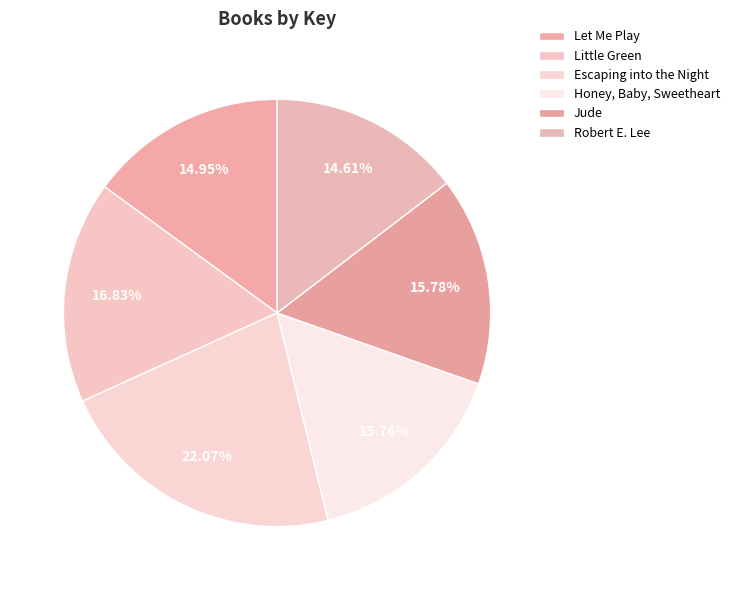

Is Little Green the majority of the pie?

No